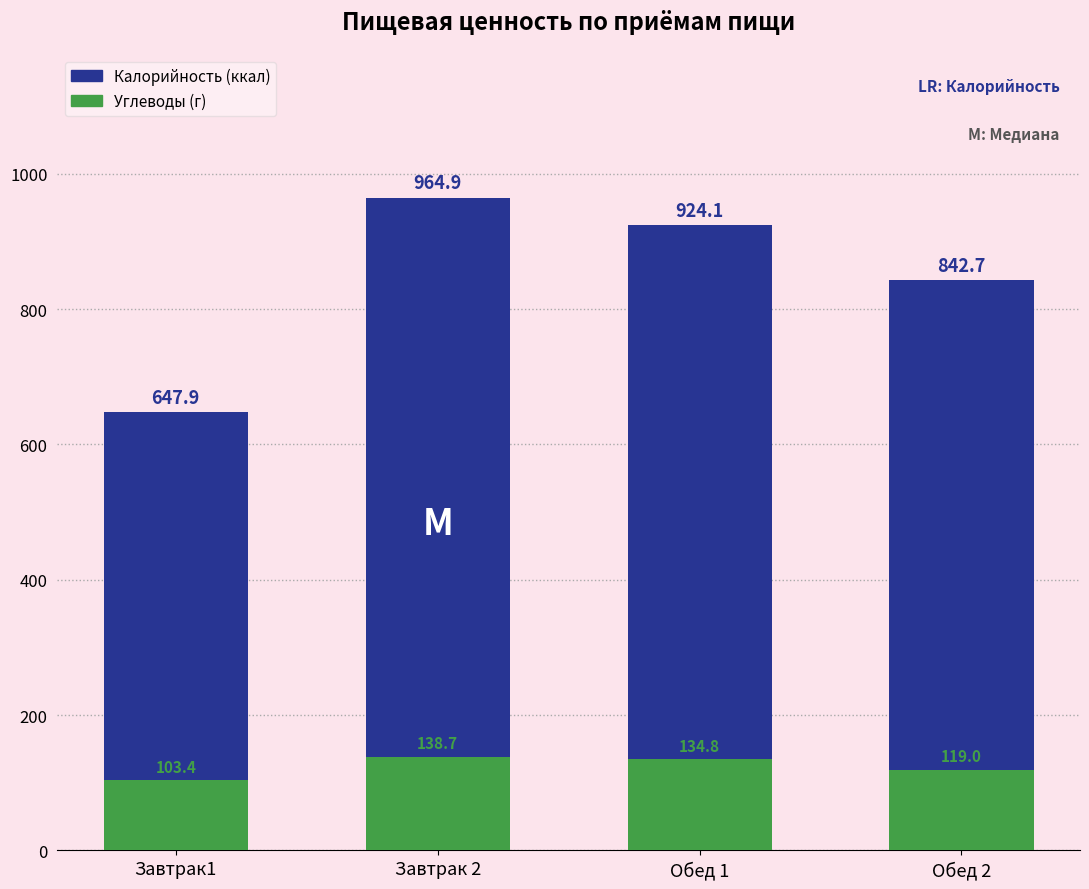

Rank the series by their maximum value, from highest to lowest.

Калорийность, Углеводы